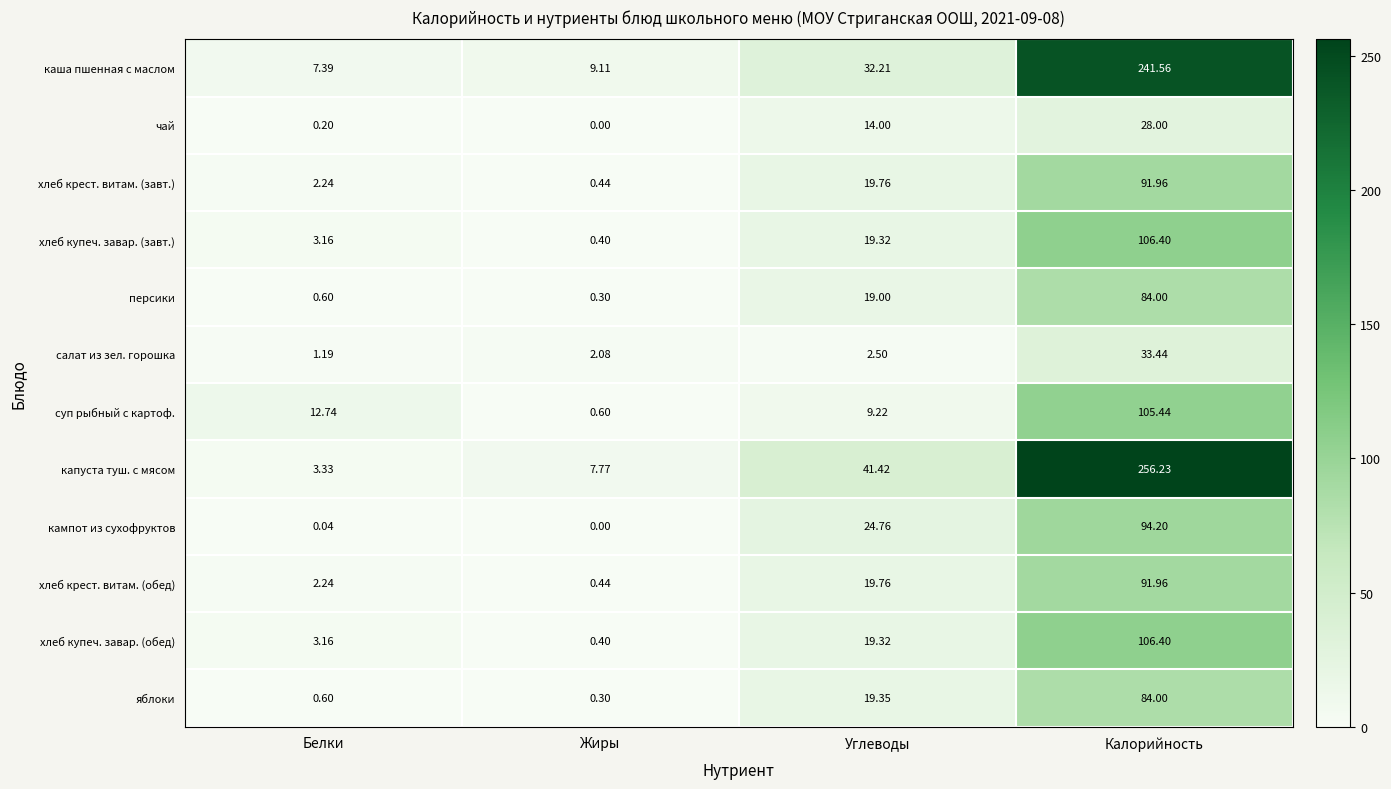

List the labels in order of кампот из сухофруктов value, largest first.

Калорийность, Углеводы, Белки, Жиры